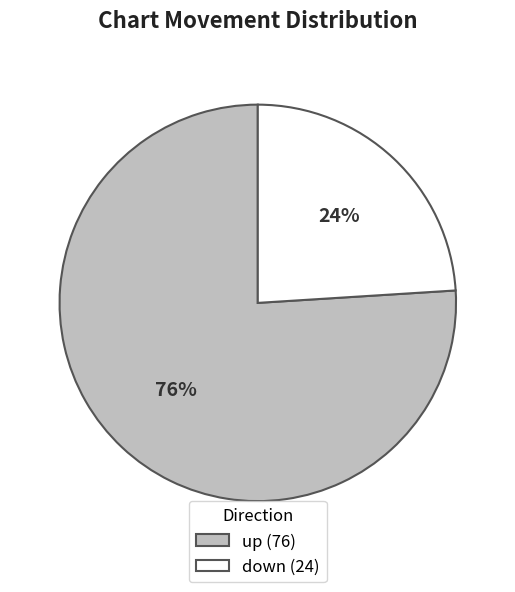

Is there any slice that represents more than half of the pie?

Yes